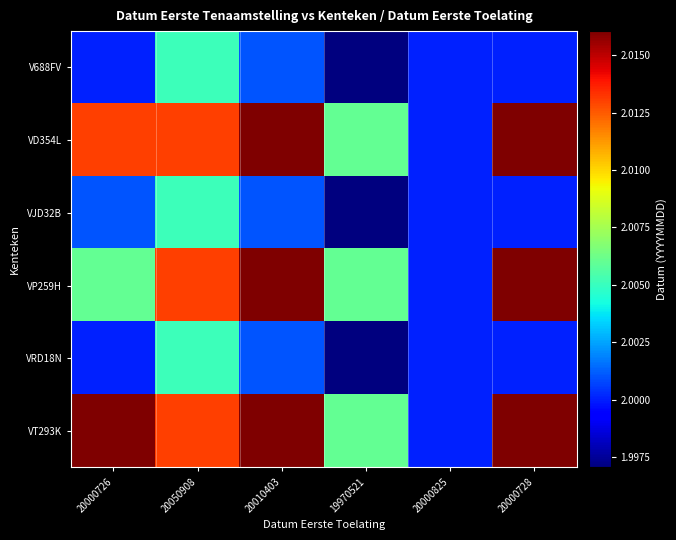

At which category is the sum across all series the highest?

20050908